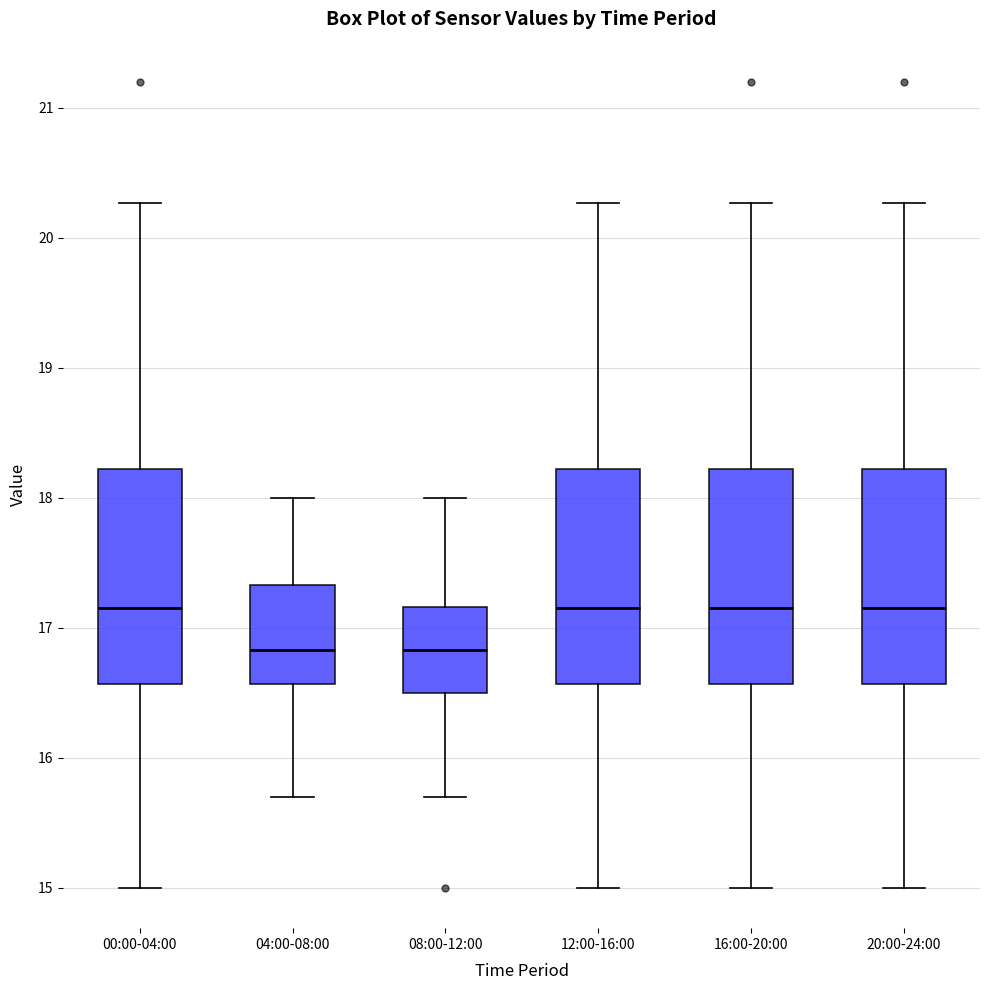

Reading left to right, transcribe this box plot: for each box, give where its median line is, the range the box spans, and where its two whiskers end, as read against the y-axis. The values are not printed on the chart, so give them approximately, as read against the axis.

00:00-04:00: median 17.2, box 16.6 to 18.2, whiskers 15.0 to 20.3
04:00-08:00: median 16.8, box 16.6 to 17.3, whiskers 15.7 to 18.0
08:00-12:00: median 16.8, box 16.5 to 17.2, whiskers 15.7 to 18.0
12:00-16:00: median 17.2, box 16.6 to 18.2, whiskers 15.0 to 20.3
16:00-20:00: median 17.2, box 16.6 to 18.2, whiskers 15.0 to 20.3
20:00-24:00: median 17.2, box 16.6 to 18.2, whiskers 15.0 to 20.3